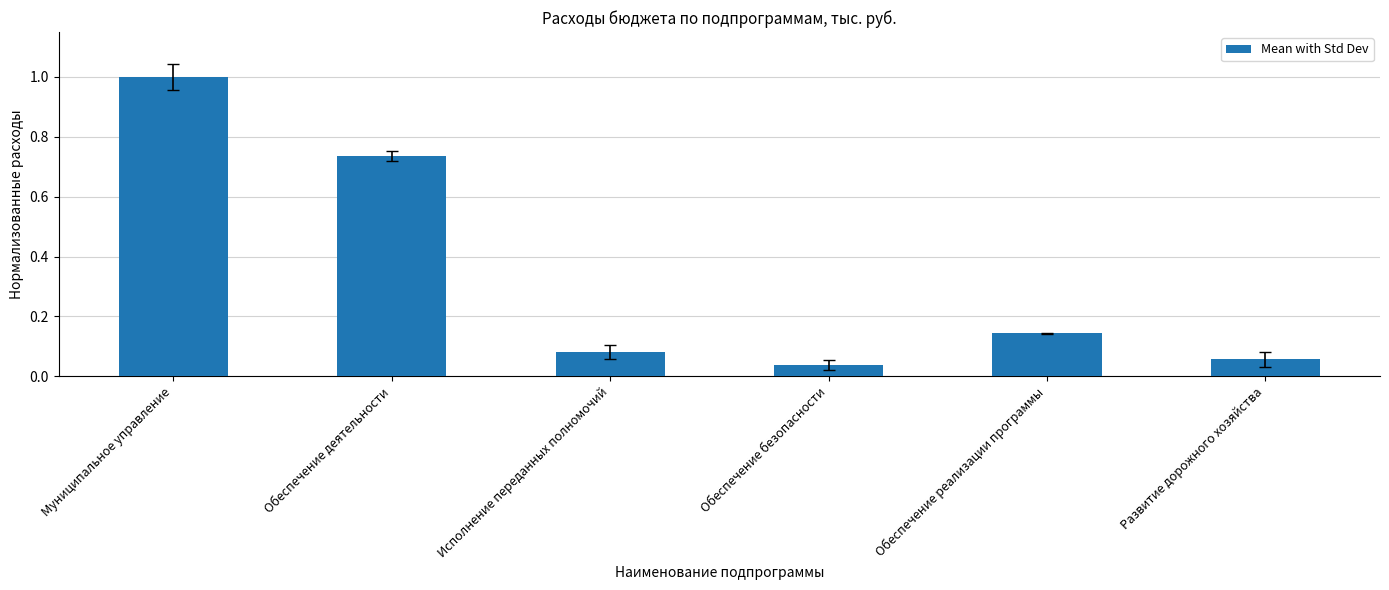

What is the sum of the values at Обеспечение реализации программы and Муниципальное управление?

1.1